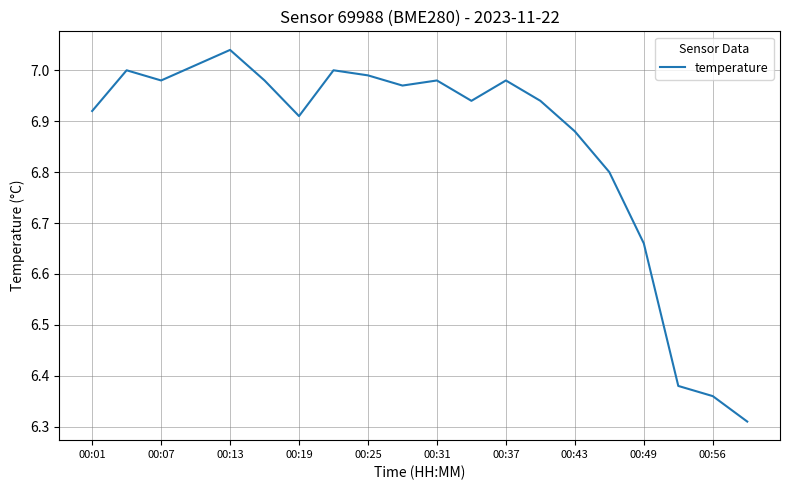

What is the difference between the maximum and minimum values?

0.7